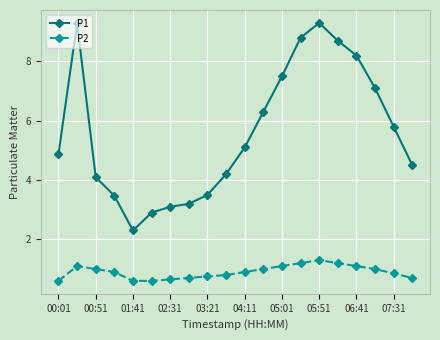

In P2, how many points are higher than both neighbors (excluding endpoints)?

2